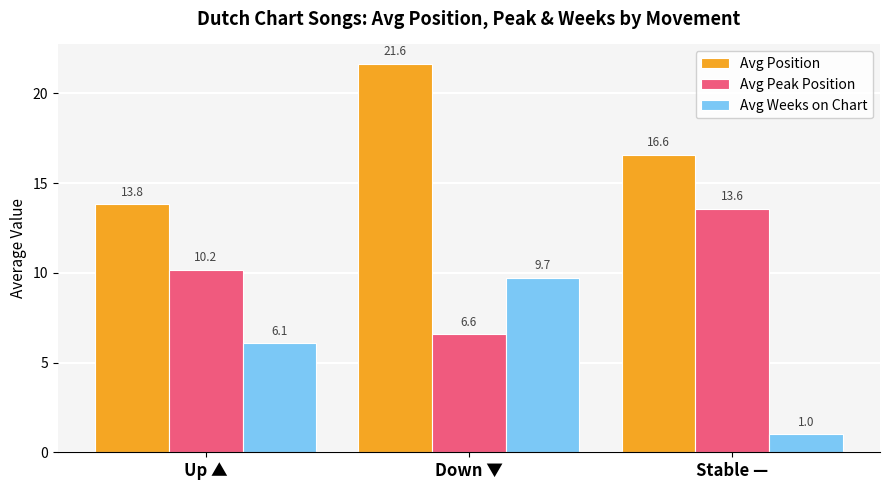

The Avg Position series shows 13.8 at Up ▲. True or false?

True